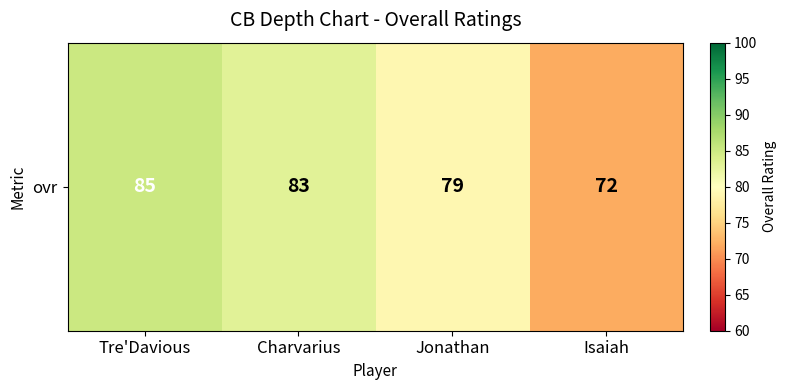

Reading left to right, what are all the values shown in this chart?

Tre'Davious=85	Charvarius=83	Jonathan=79	Isaiah=72